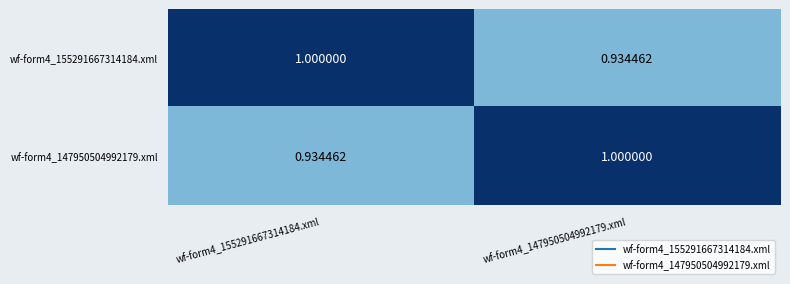

Is the value of wf-form4_147950504992179.xml at wf-form4_147950504992179.xml greater than the value of wf-form4_155291667314184.xml at wf-form4_147950504992179.xml?

Yes